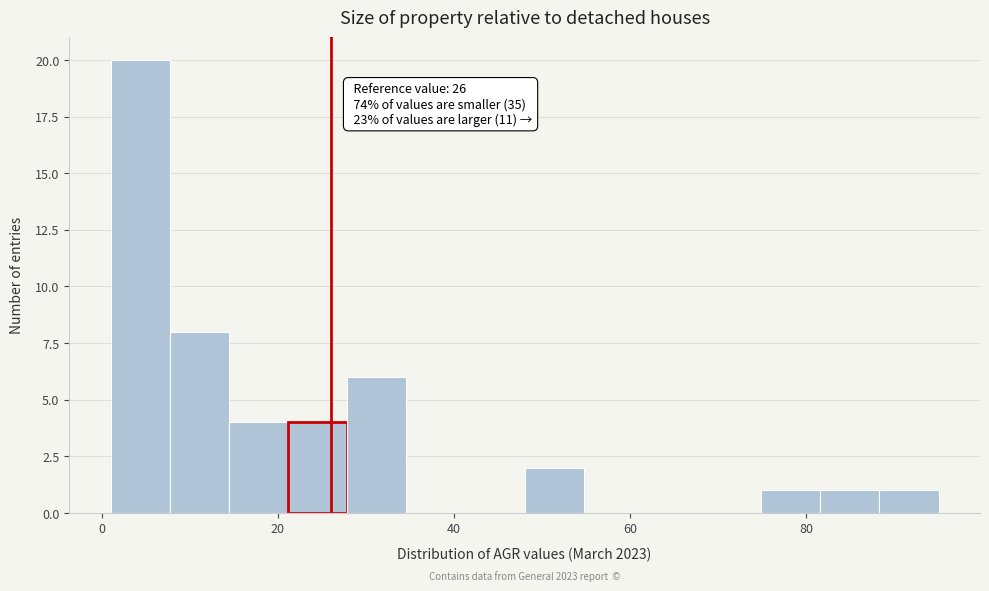

Read against the x-axis, roughly where is the centre of the tallest bar?

4